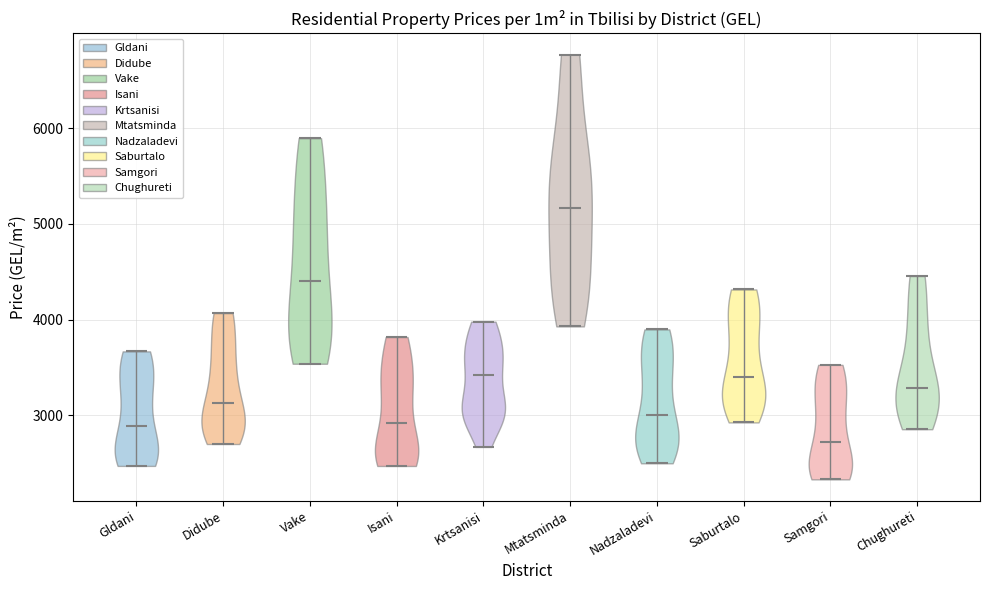

Which violin has the lowest median line?

Samgori